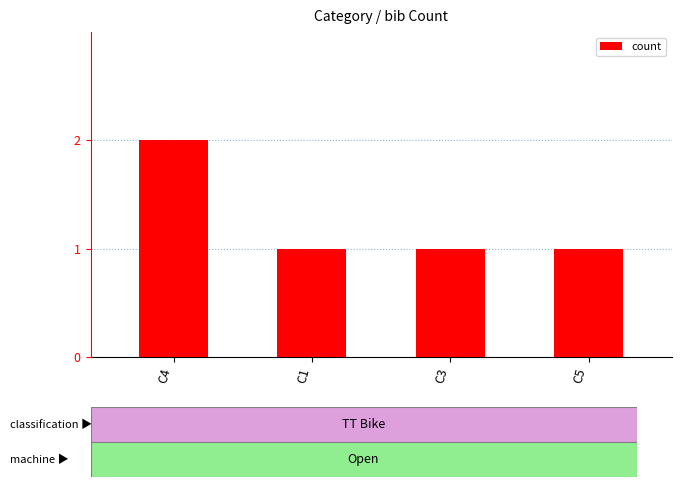

Which label corresponds to the largest value in the chart?

C4